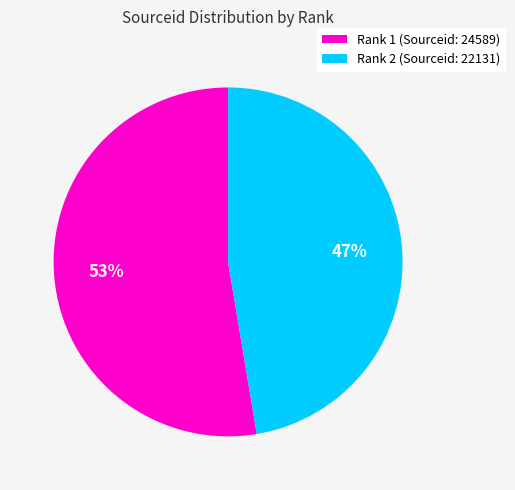

Is there any slice that represents more than half of the pie?

Yes